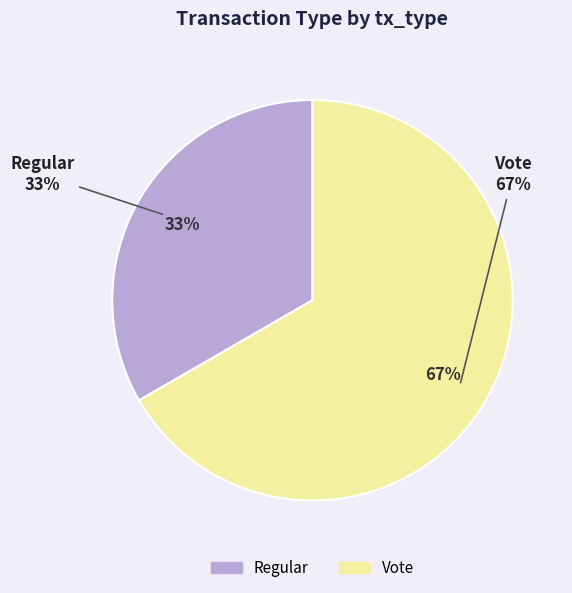

What is the majority slice?

Vote